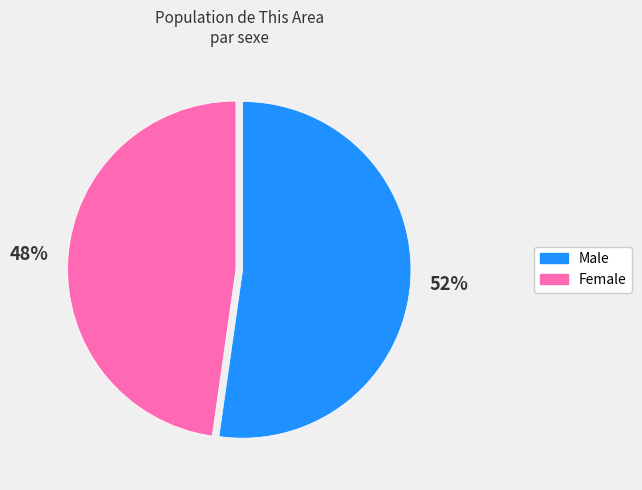

What is the ratio of the value at Male to the value at Female?

1.1